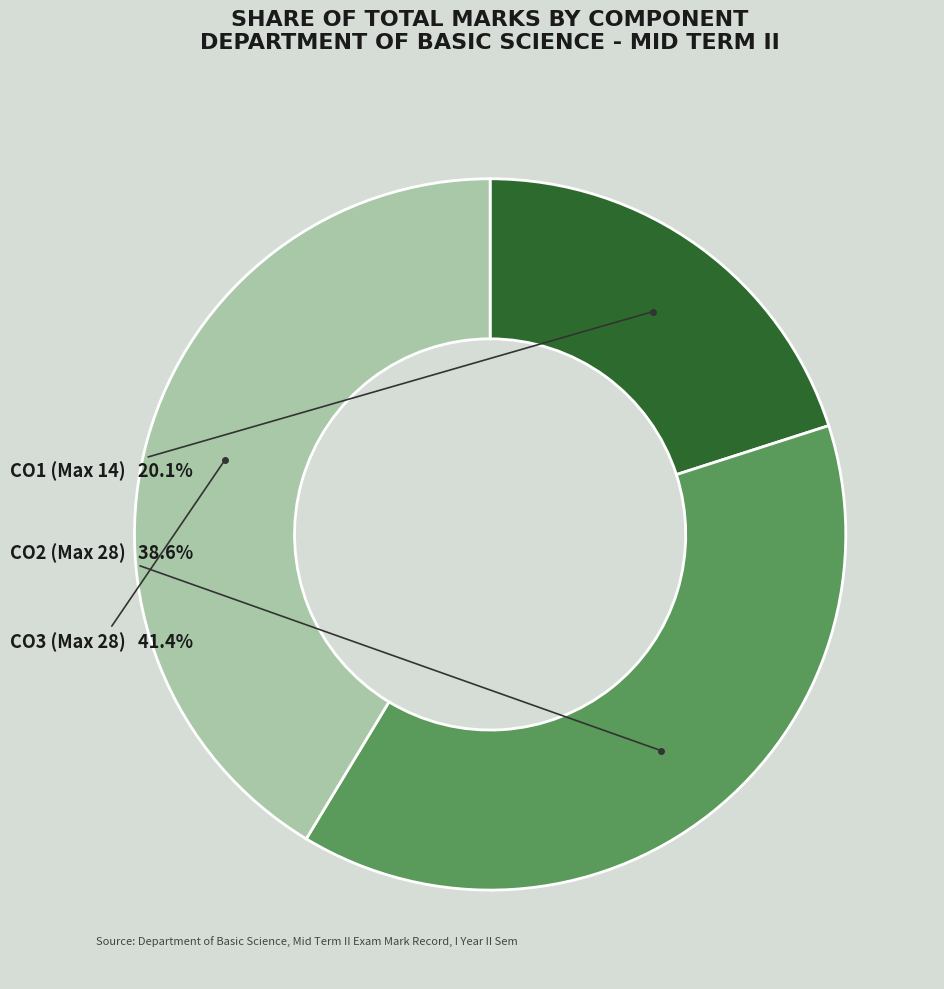

Is there a majority slice in this chart?

No